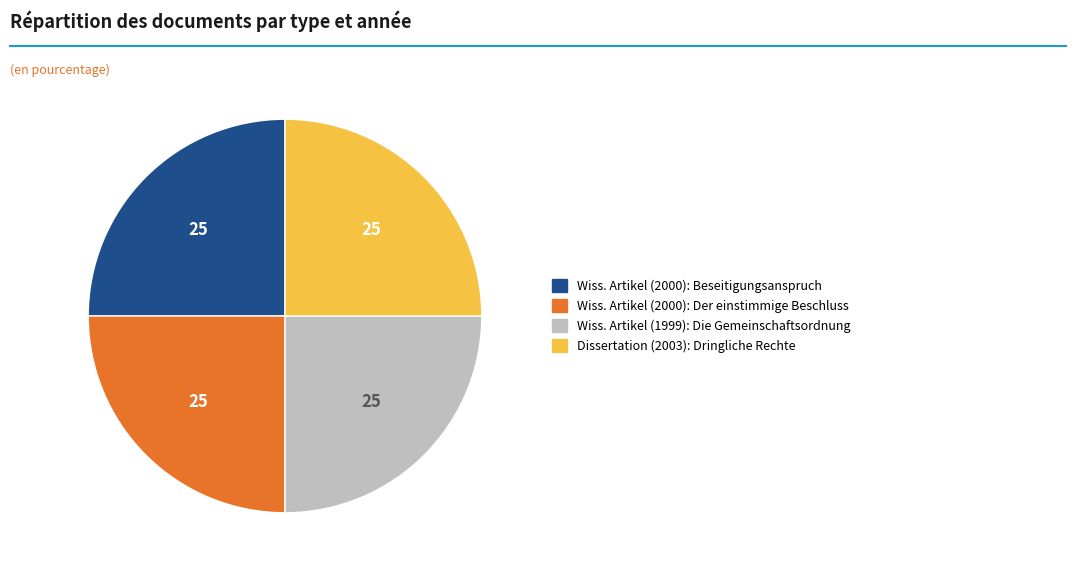

Does any single category account for the majority?

No